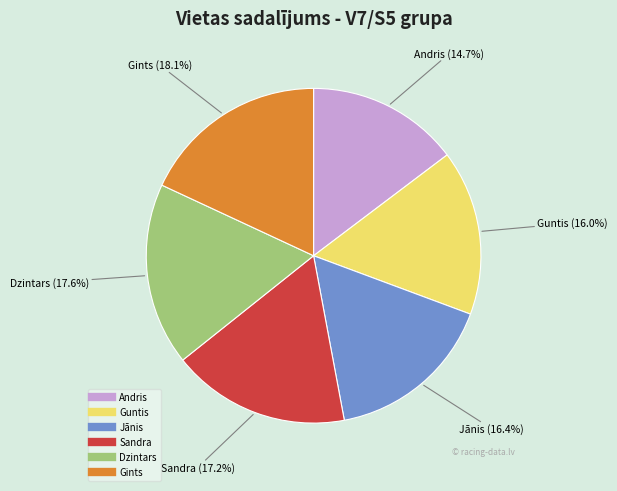

True or false: Dzintars accounts for 18% of the total.

True